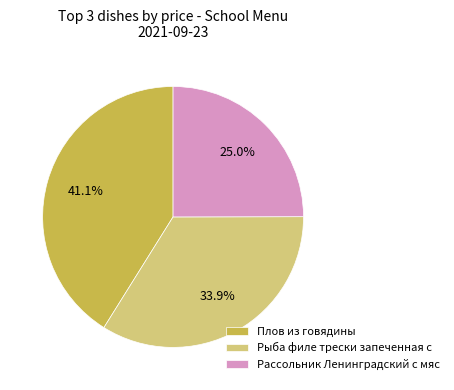

What is the largest slice in the pie chart?

Плов из говядины